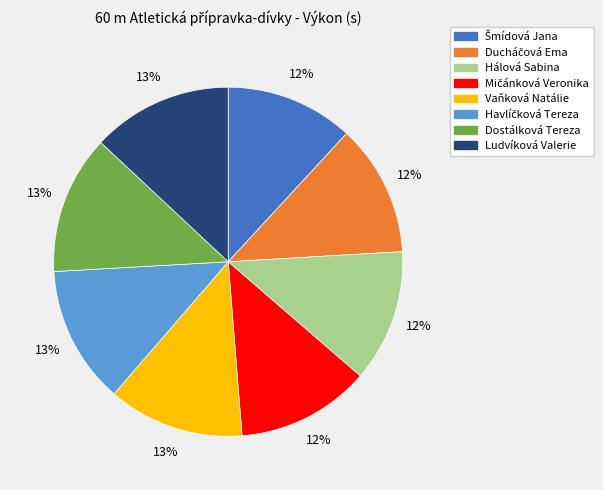

To the nearest percent, what is the difference between the largest and smallest slice percentages?

1%